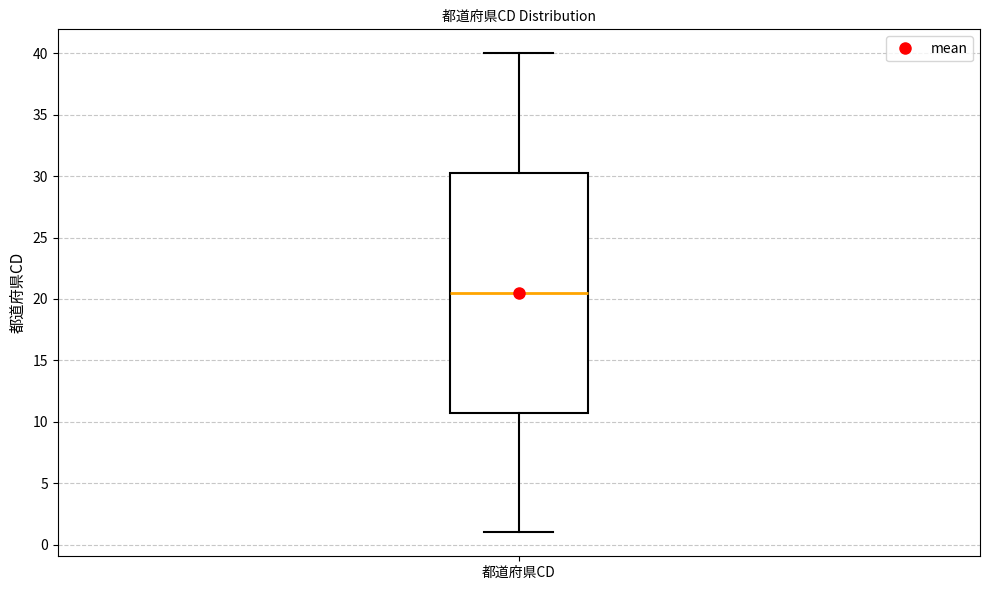

Read this box plot against the y-axis: the position of the median line, the range covered by the box, and the ends of both whiskers. The values are not printed on the chart, so give them approximately, as read against the axis.

median 20.5, box 11.0 to 30.5, whiskers 1.0 to 40.0